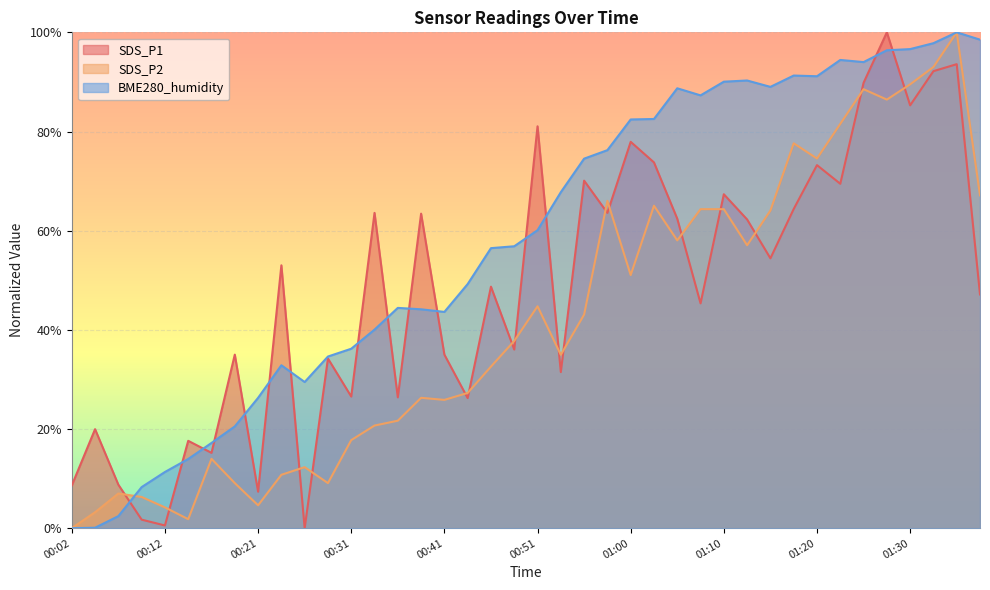

Rank the series by their average value, from highest to lowest.

BME280_humidity, SDS_P1, SDS_P2